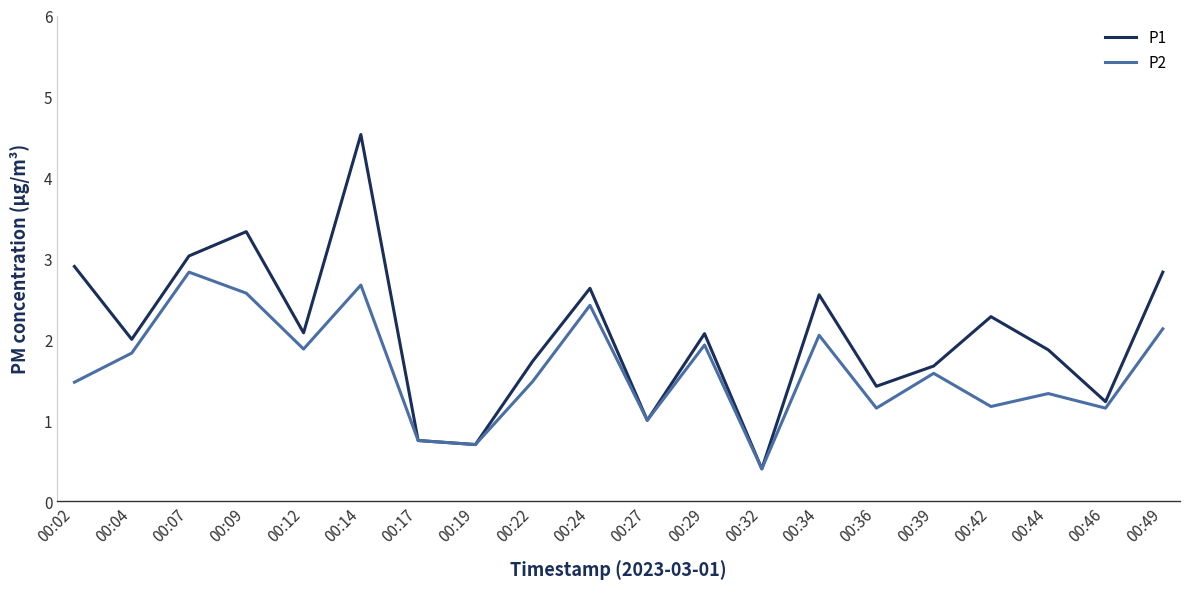

The P2 series shows 3.8 at 00:09. True or false?

False